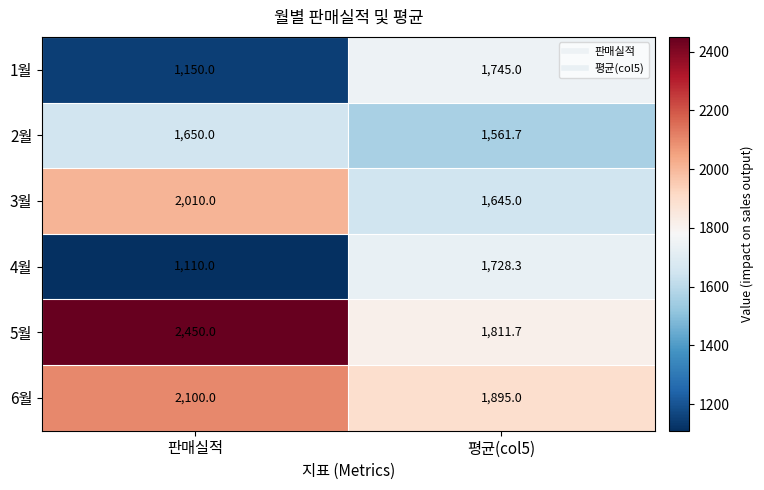

What is the difference between the maximum and minimum values in the 4월 series?

618.3